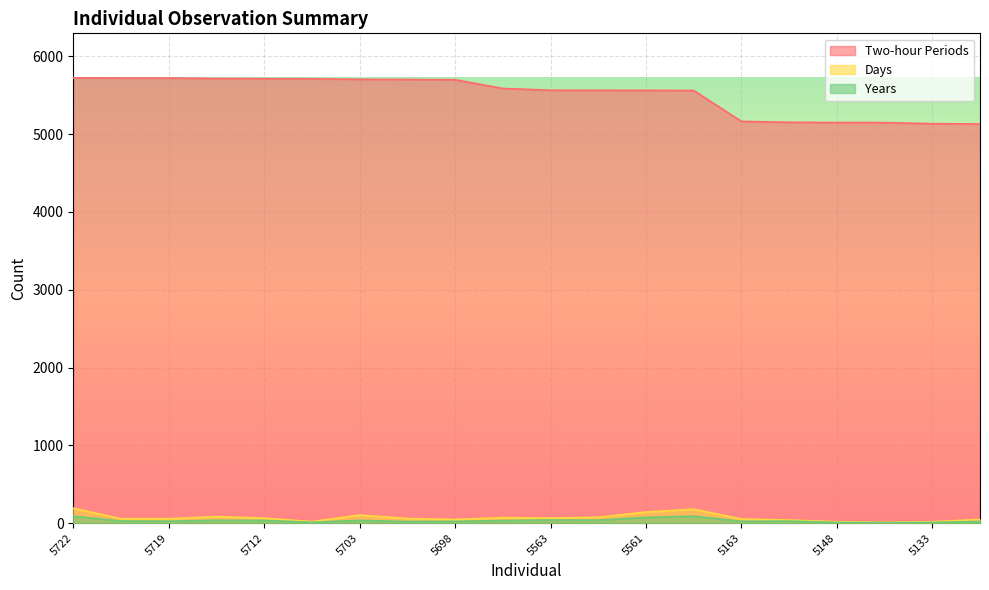

What is the minimum value for Days?

11